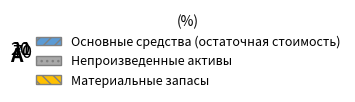

Does any single category account for the majority?

Yes